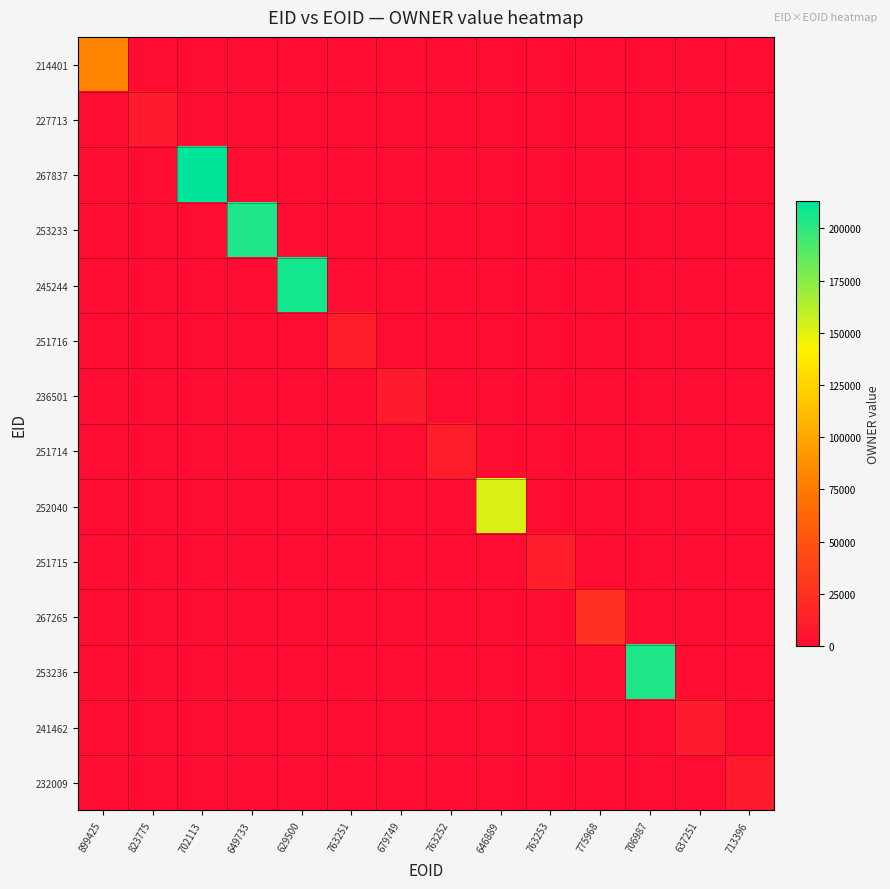

Which series has the largest range (max minus min)?

267837